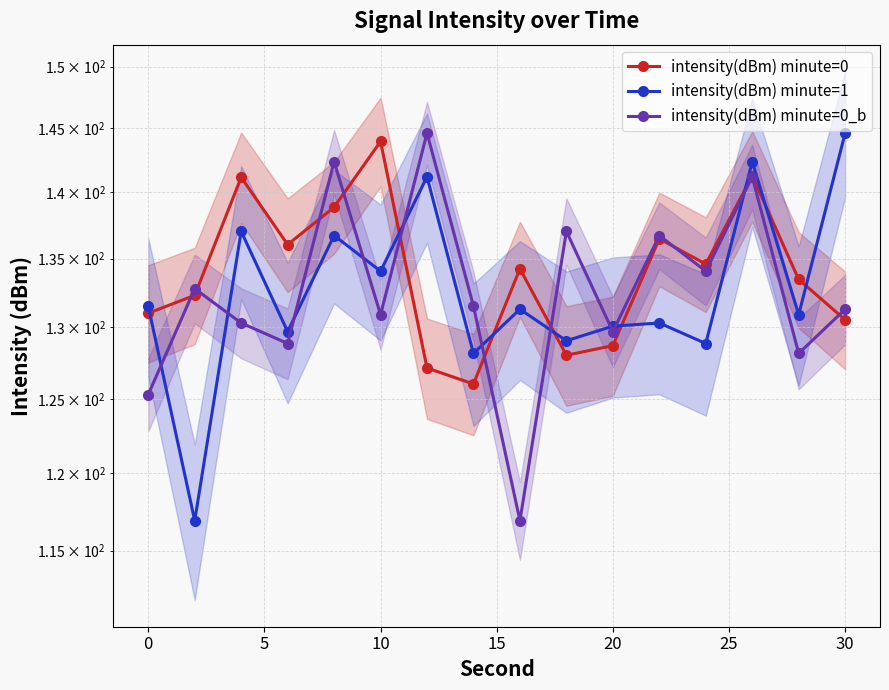

How many lines are shown in the chart?

3